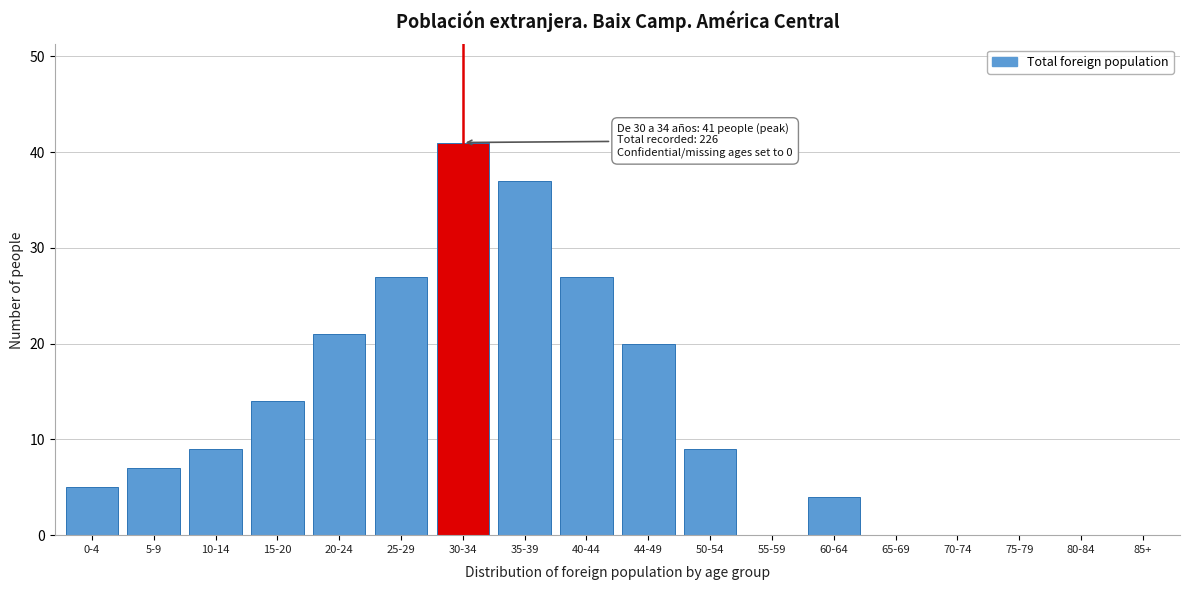

Reading left to right, transcribe all the data shown in this chart.

0-4=5	5-9=7	10-14=9	15-20=14	20-24=21	25-29=27	30-34=41	35-39=37	40-44=27	44-49=20	50-54=9	55-59=0	60-64=4	65-69=0	70-74=0	75-79=0	80-84=0	85+=0